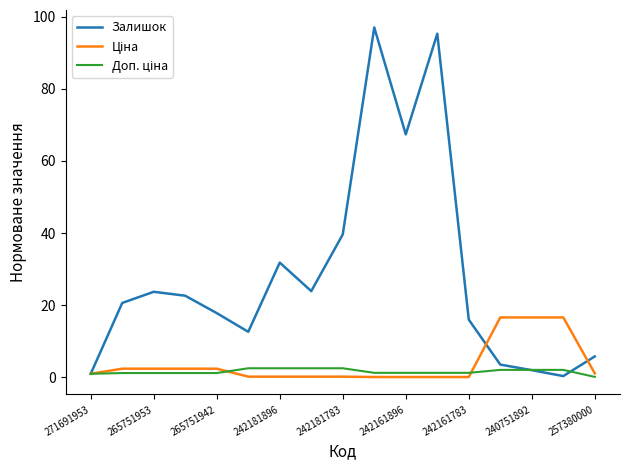

Which series has the largest total across all categories?

Залишок